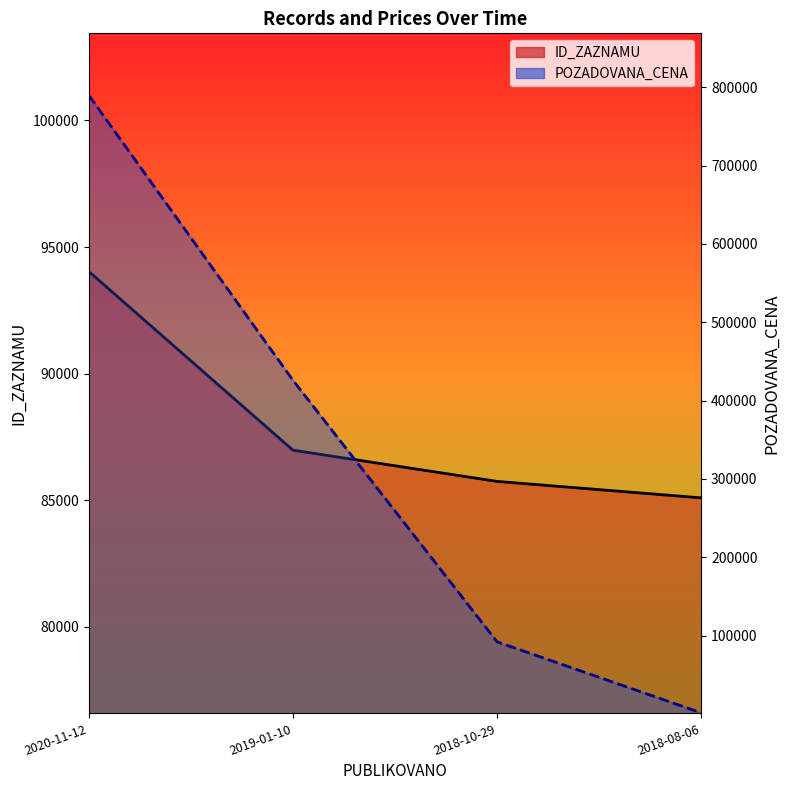

Reading left to right, transcribe all the data shown in this chart.

ID_ZAZNAMU: 2020-11-12=94037	2019-01-10=86980	2018-10-29=85746	2018-08-06=85096
POZADOVANA_CENA: 2020-11-12=790000	2019-01-10=426000	2018-10-29=92000	2018-08-06=1300